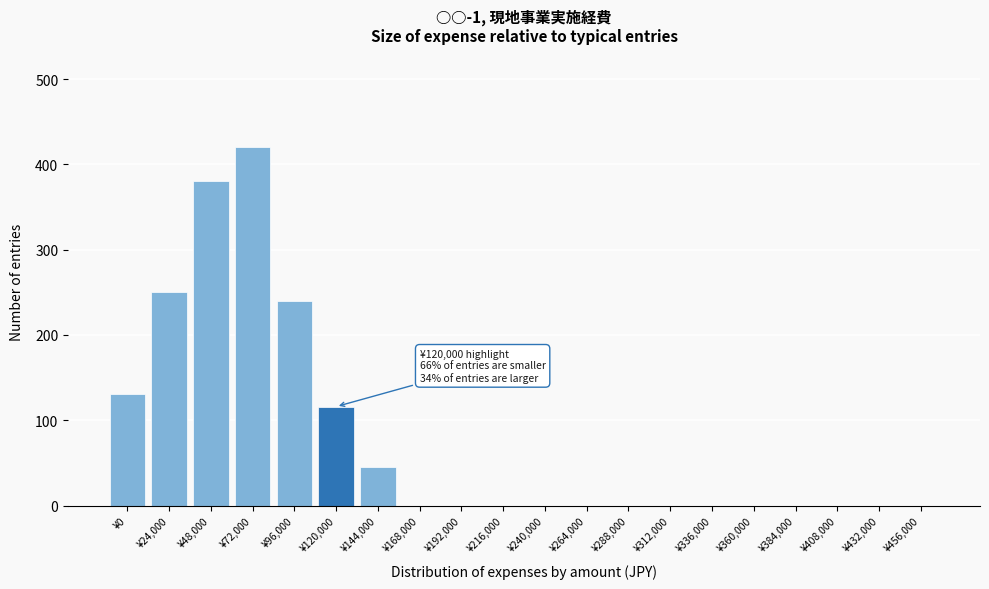

Reading left to right, what are all the values shown in this chart?

¥0=131	¥24,000=250	¥48,000=380	¥72,000=420	¥96,000=240	¥120,000=116	¥144,000=45	¥168,000=0	¥192,000=0	¥216,000=0	¥240,000=0	¥264,000=0	¥288,000=0	¥312,000=0	¥336,000=0	¥360,000=0	¥384,000=0	¥408,000=0	¥432,000=0	¥456,000=0